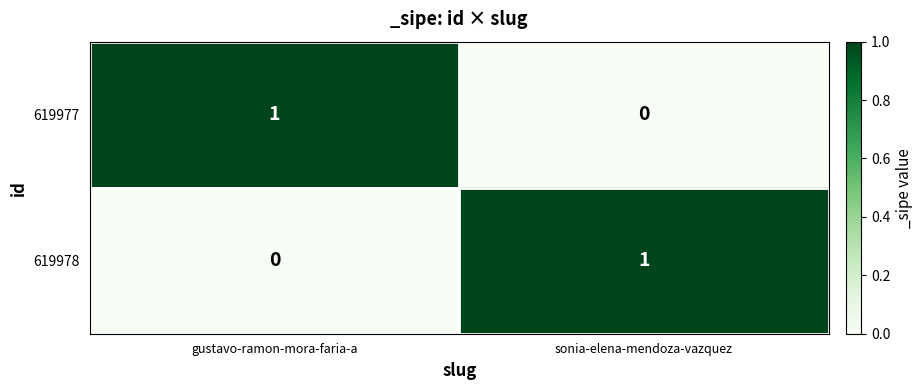

Which category has the lowest value in the 619977 series?

sonia-elena-mendoza-vazquez